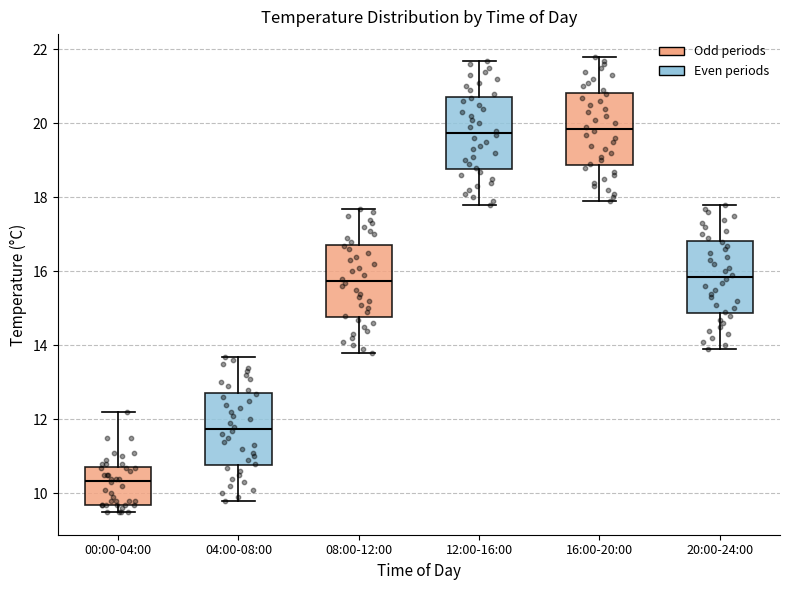

Reading left to right, transcribe this box plot: for each box, give where its median line is, the range the box spans, and where its two whiskers end, as read against the y-axis. The values are not printed on the chart, so give them approximately, as read against the axis.

00:00-04:00: median 10.4, box 9.8 to 10.8, whiskers 9.6 to 12.2
04:00-08:00: median 11.8, box 10.8 to 12.8, whiskers 9.8 to 13.8
08:00-12:00: median 15.8, box 14.8 to 16.8, whiskers 13.8 to 17.8
12:00-16:00: median 19.8, box 18.8 to 20.8, whiskers 17.8 to 21.8
16:00-20:00: median 19.8, box 18.8 to 20.8, whiskers 18.0 to 21.8
20:00-24:00: median 15.8, box 14.8 to 16.8, whiskers 14.0 to 17.8